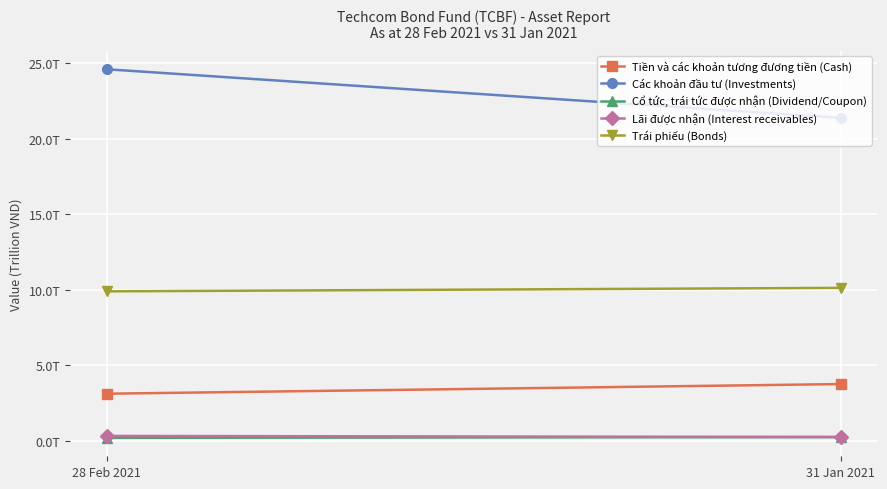

List the series in order of their peak value, highest first.

Các khoản đầu tư (Investments), Trái phiếu (Bonds), Tiền và các khoản tương đương tiền (Cash), Lãi được nhận (Interest receivables), Cổ tức, trái tức được nhận (Dividend/Coupon)